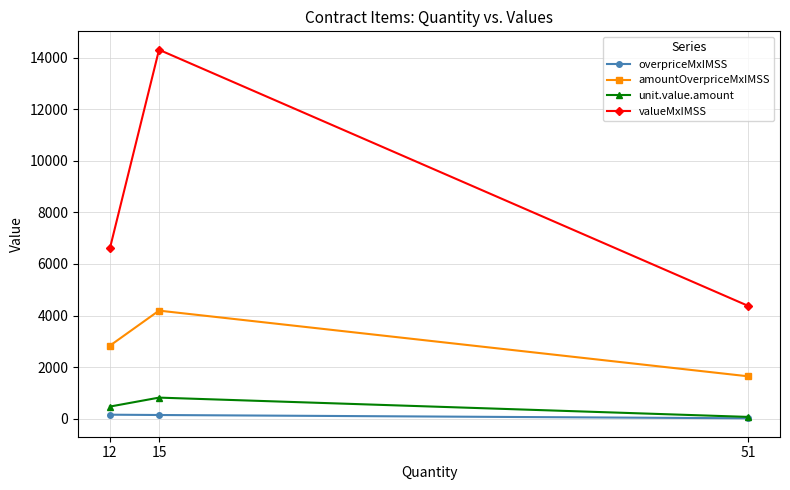

What is the spread (max minus min) of values at 51?

4357.4